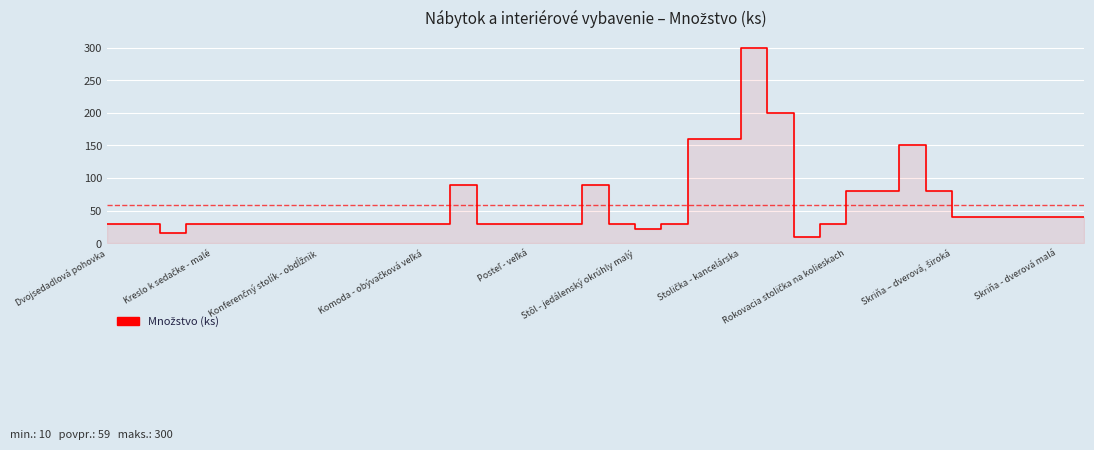

What is the average value?

59